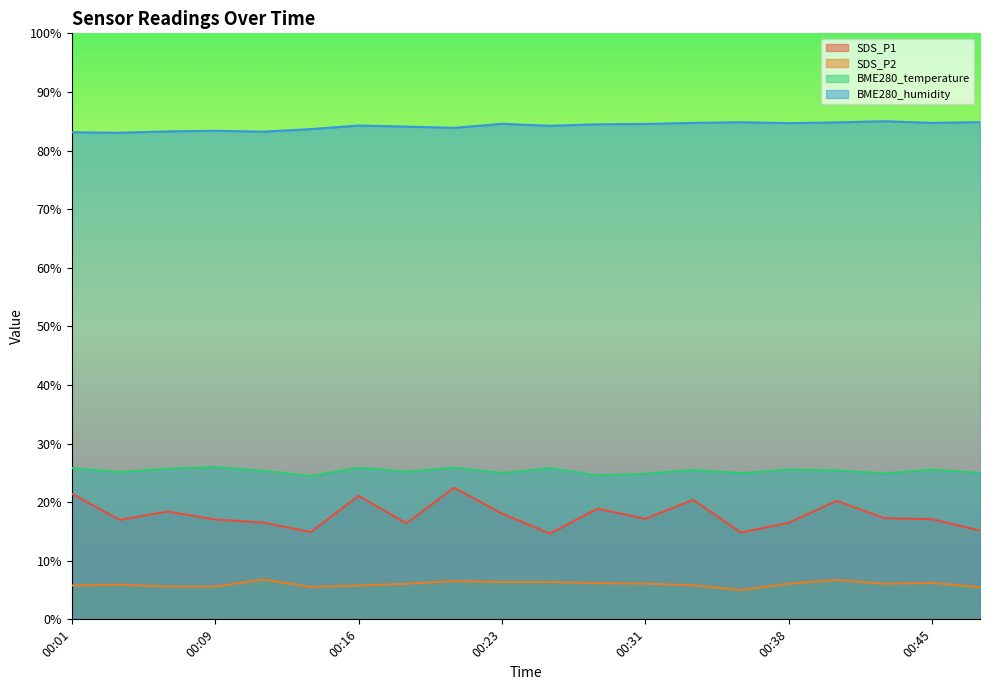

True or false: SDS_P2 and BME280_temperature cross at least once.

False